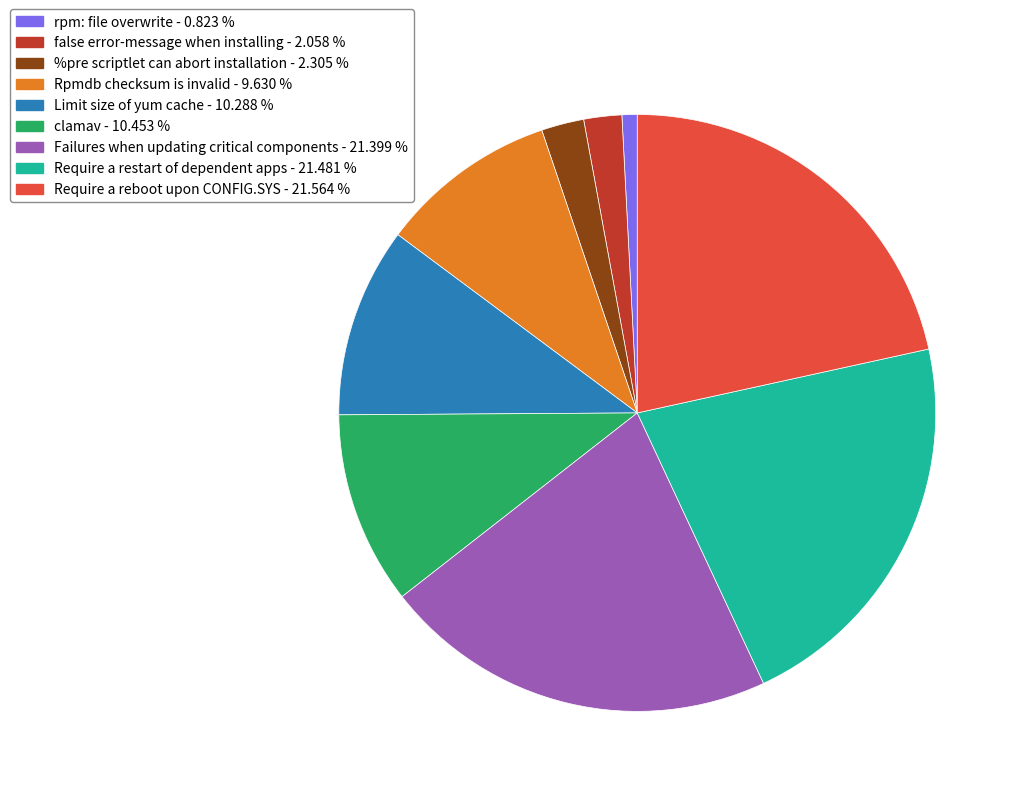

Do clamav and Require a restart of dependent apps together represent more than half of the pie?

No